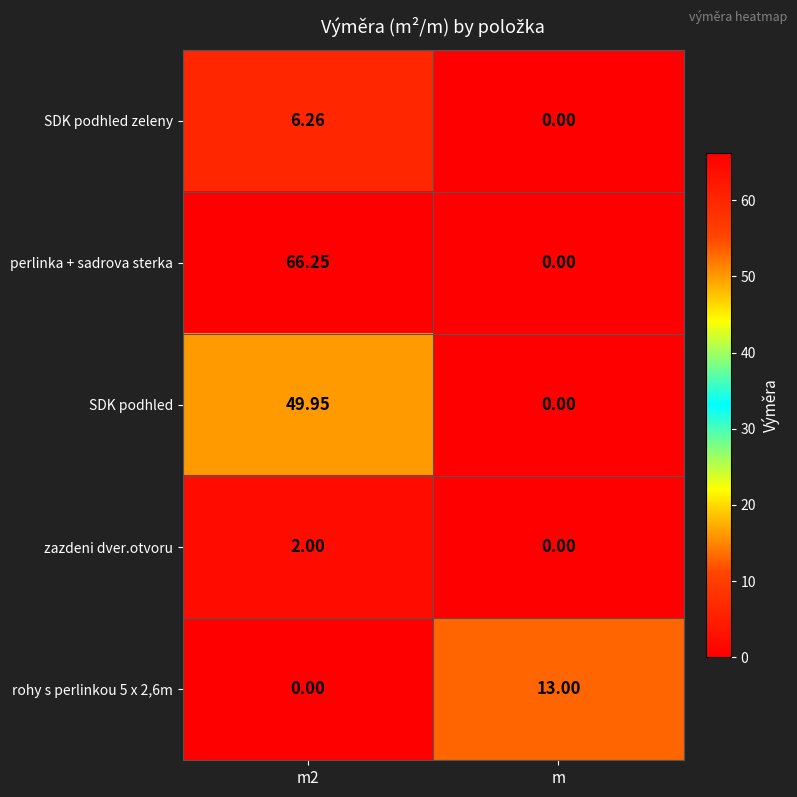

Which series has the largest range (max minus min)?

perlinka + sadrova sterka